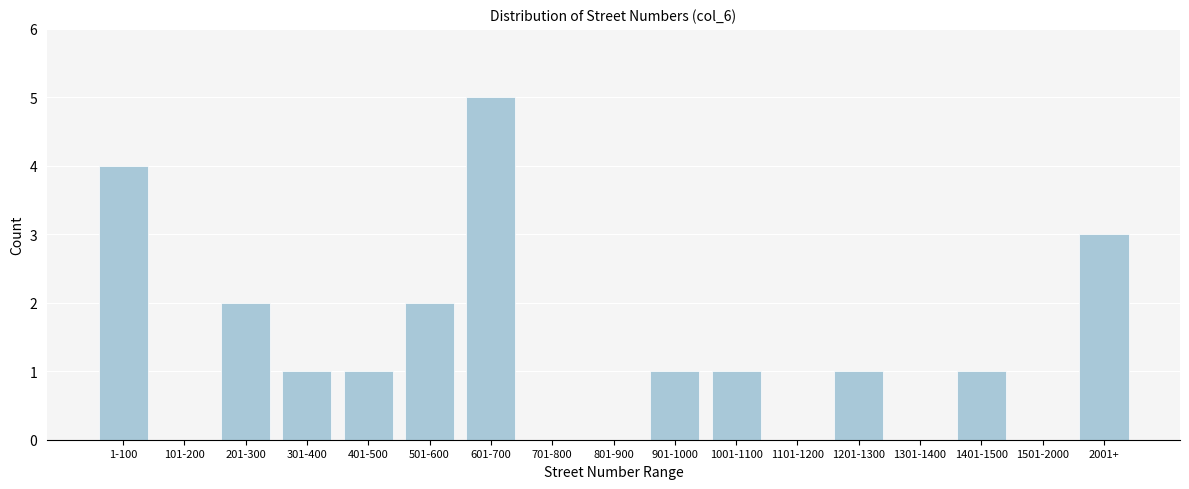

Reading left to right, list all the values displayed in this chart.

1-100=4	101-200=0	201-300=2	301-400=1	401-500=1	501-600=2	601-700=5	701-800=0	801-900=0	901-1000=1	1001-1100=1	1101-1200=0	1201-1300=1	1301-1400=0	1401-1500=1	1501-2000=0	2001+=3